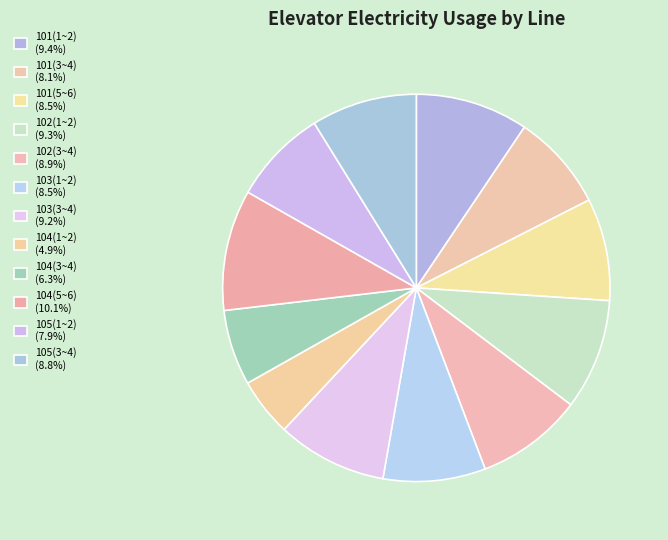

Which has a higher value, 103(3~4) or 104(1~2)?

103(3~4)